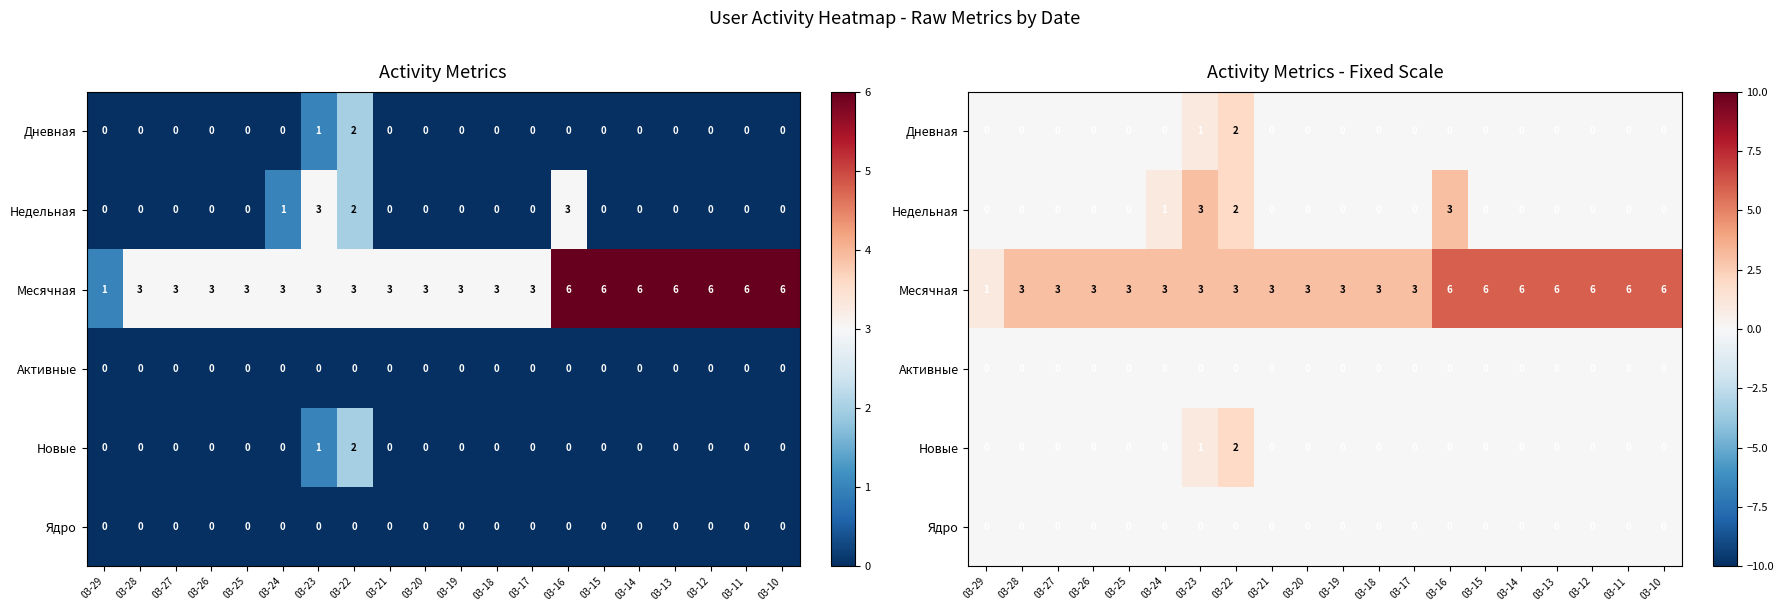

At how many categories does at least one series exceed 2?

19